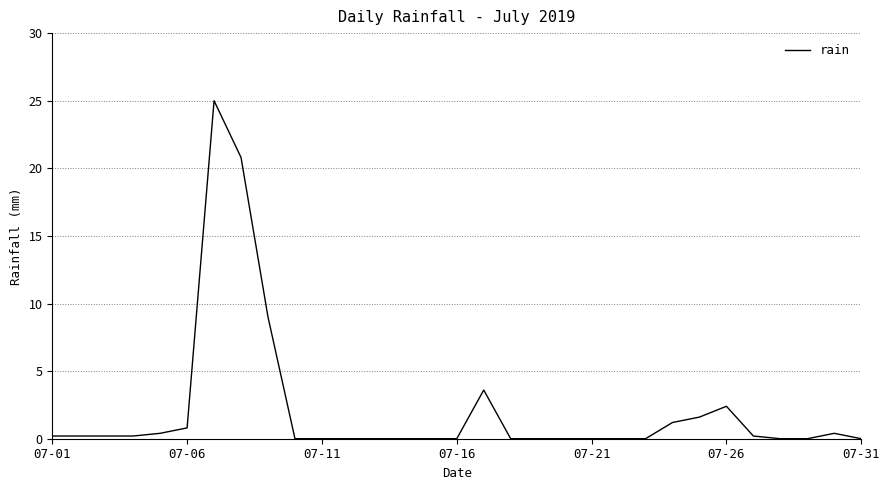

True or false: the data has more than 2 interior local peaks.

True